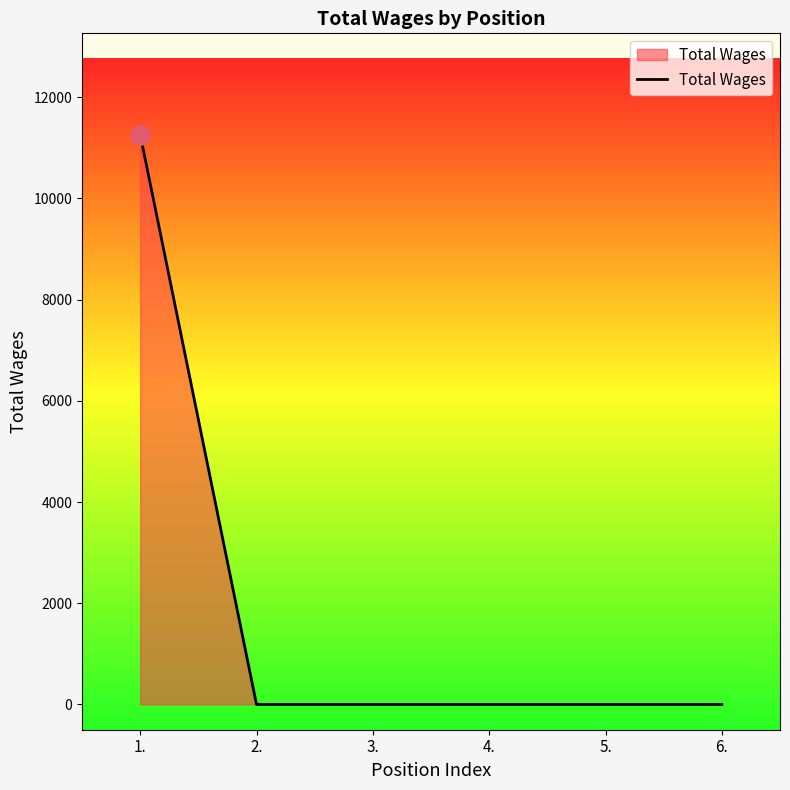

What is the change in value from 1. to 6.?

-11263